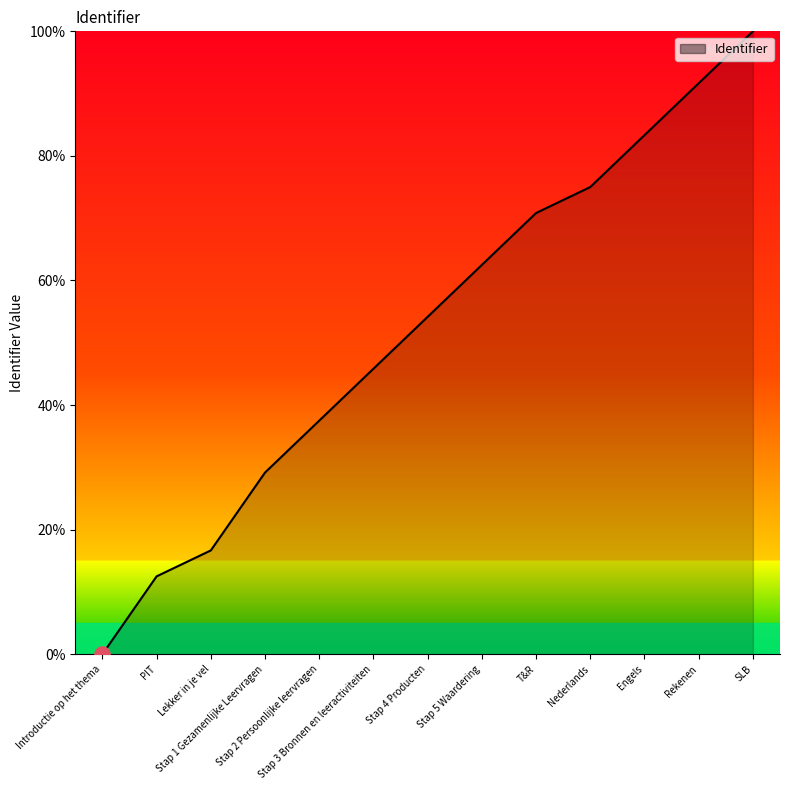

Which has a higher value, Lekker in je vel or T&R?

T&R